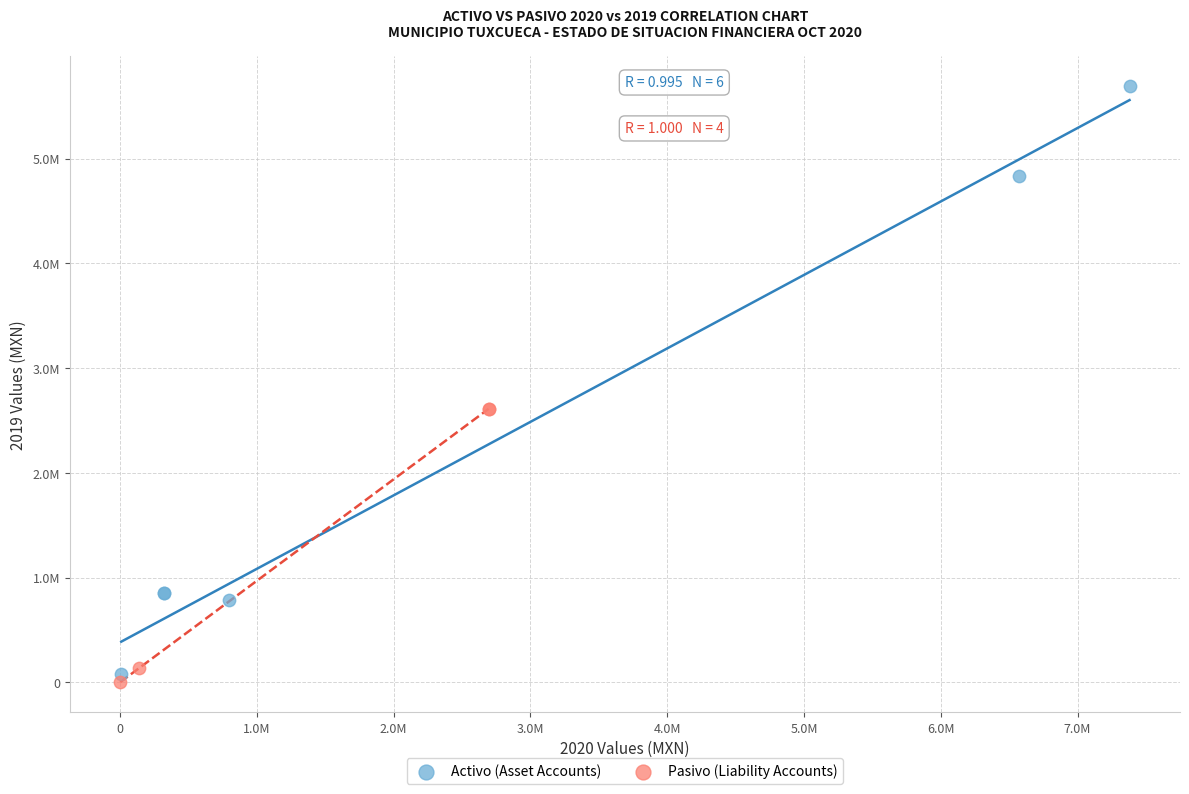

Which series has the widest spread of Y values?

Activo (Asset Accounts)